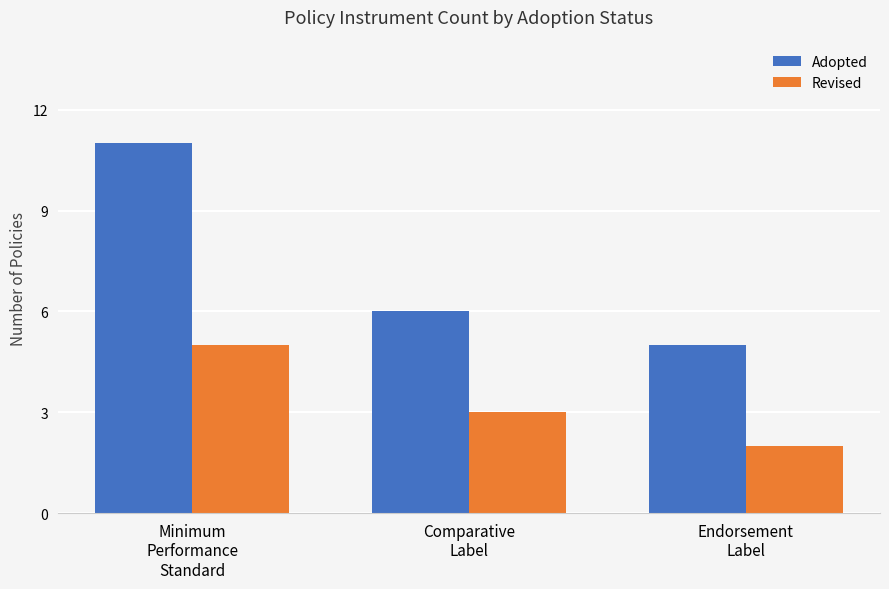

What is the minimum value for Adopted?

5